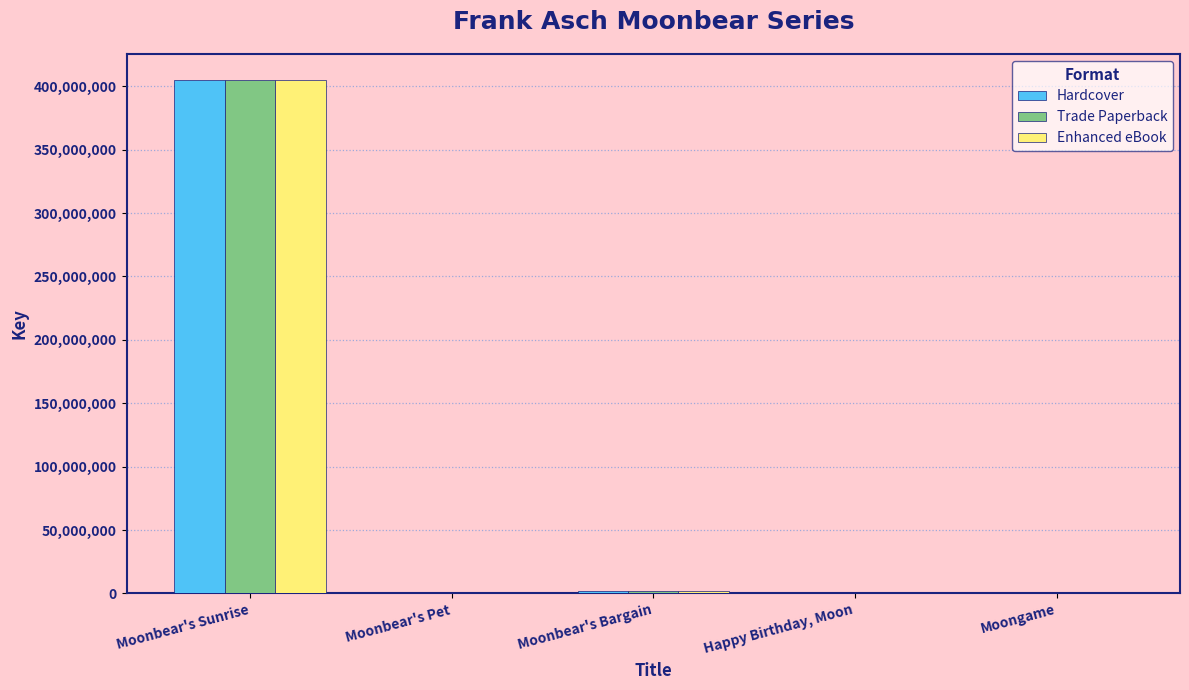

At which category is the sum across all series the highest?

Moonbear's Sunrise